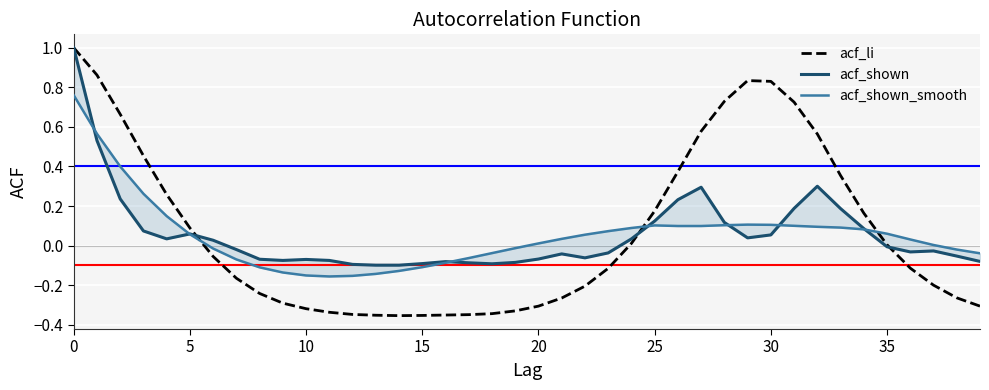

How many distinct data groups are displayed?

3